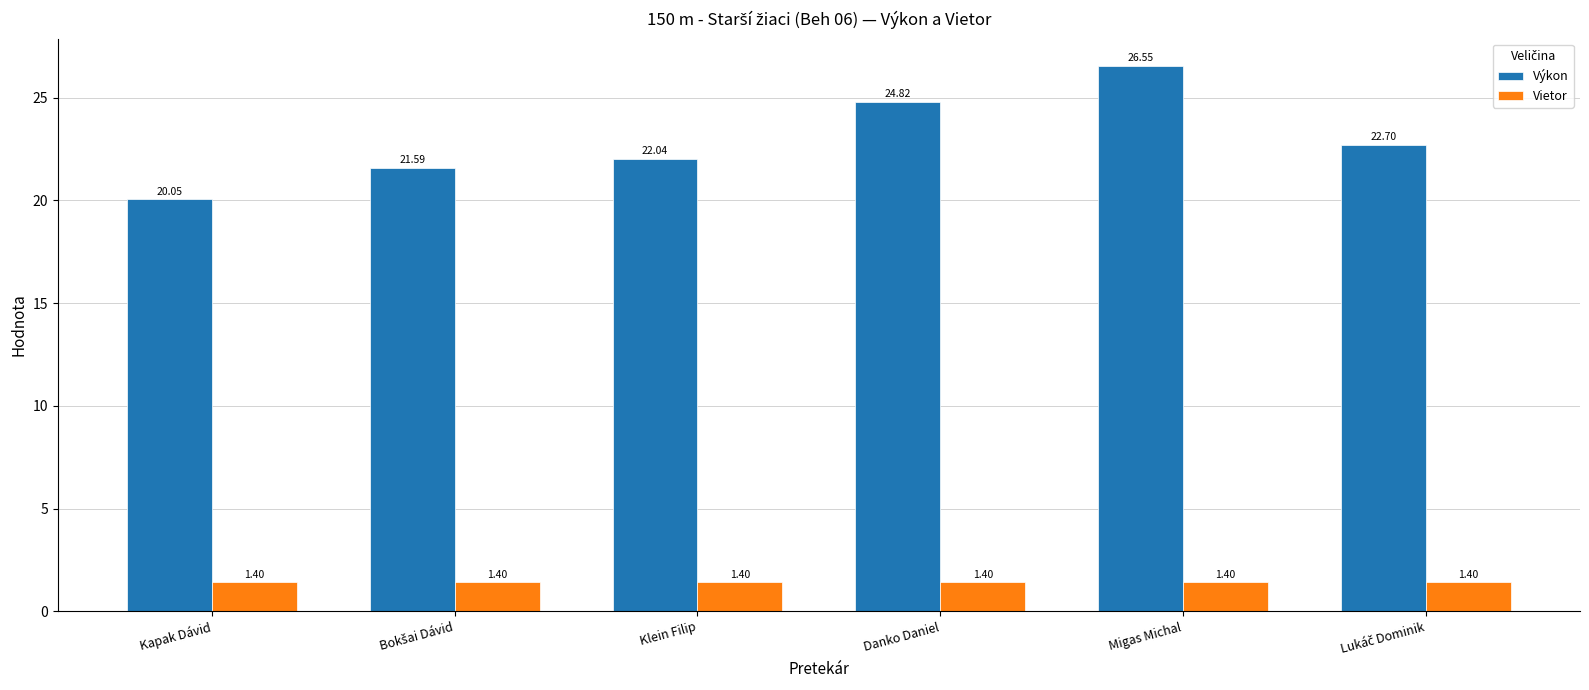

Which series has the widest spread of values?

Výkon